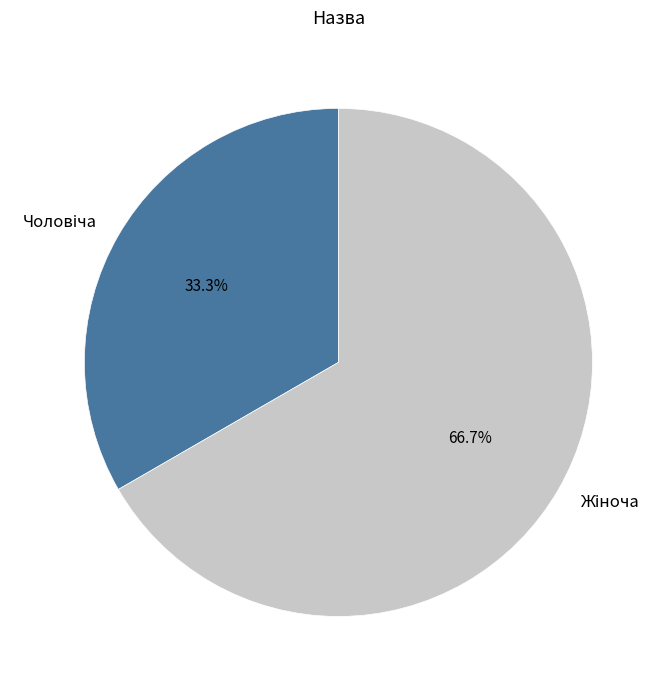

Rank the categories by value from highest to lowest.

Жіноча, Чоловіча